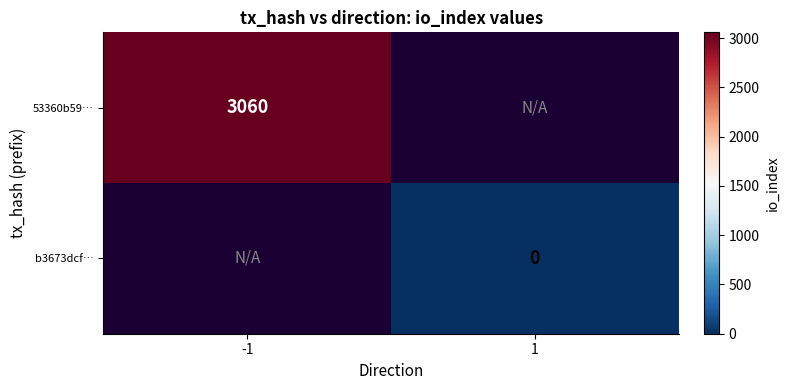

Which category has the lowest value across all series?

1